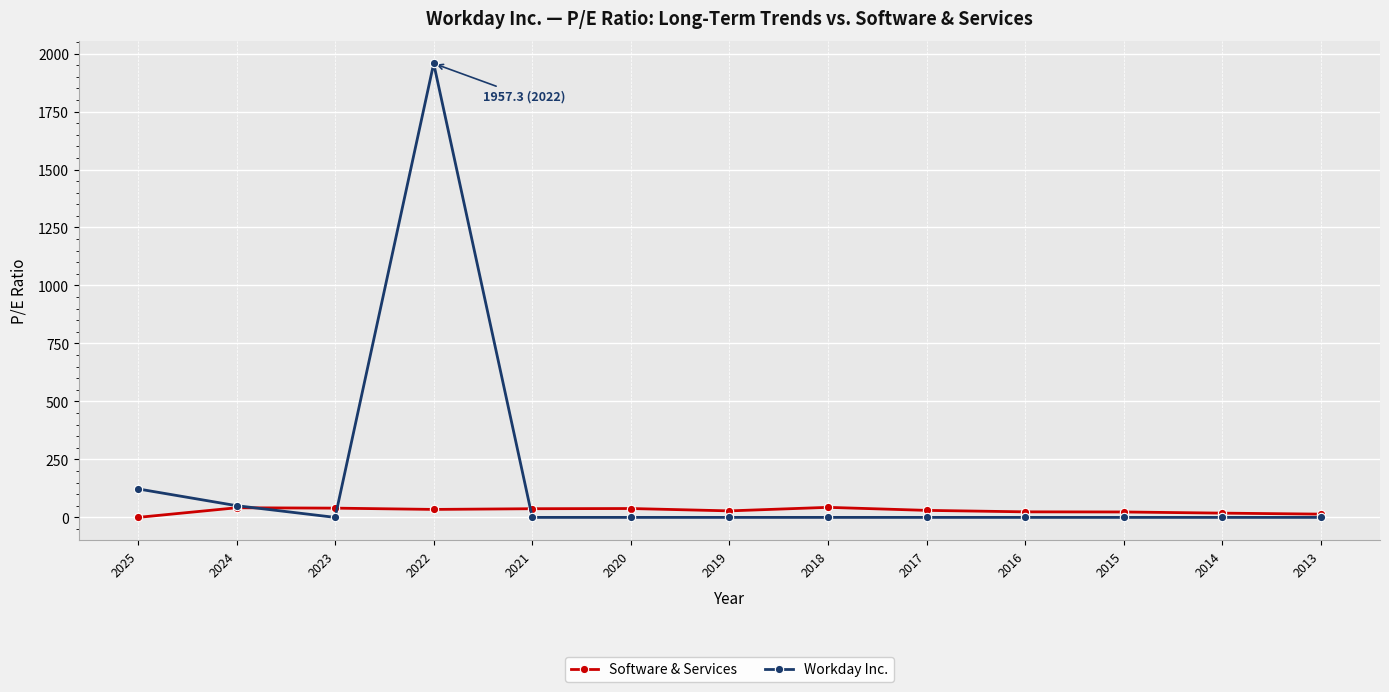

The value of Workday Inc. at 2016 is 0.0. True or false?

True